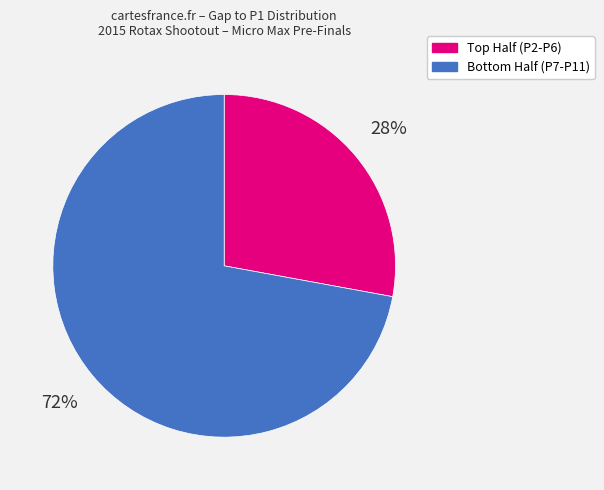

Count the number of slices in the pie.

2